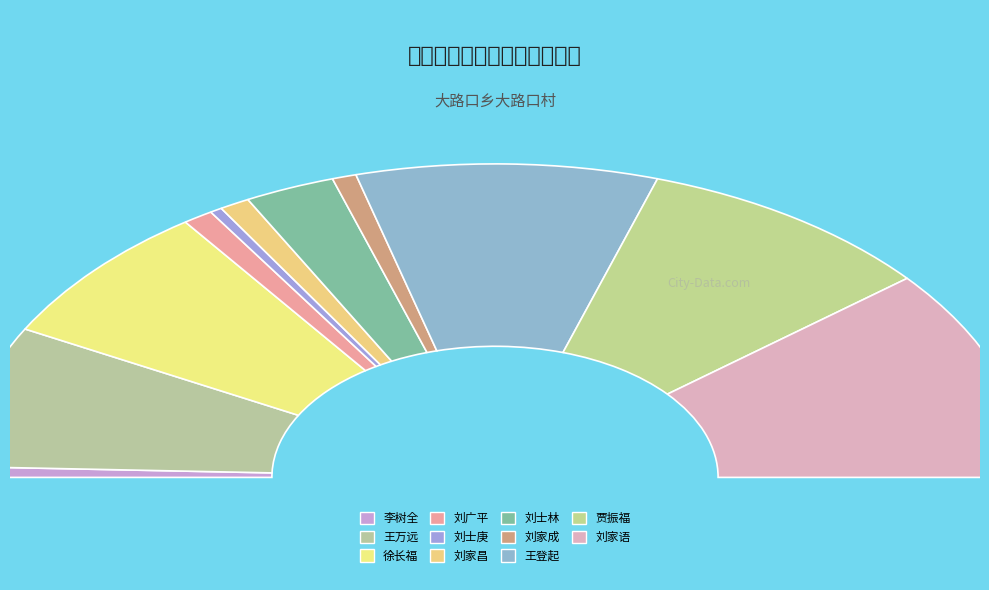

To the nearest percent, what is the difference between the largest and smallest slice percentages?

21%